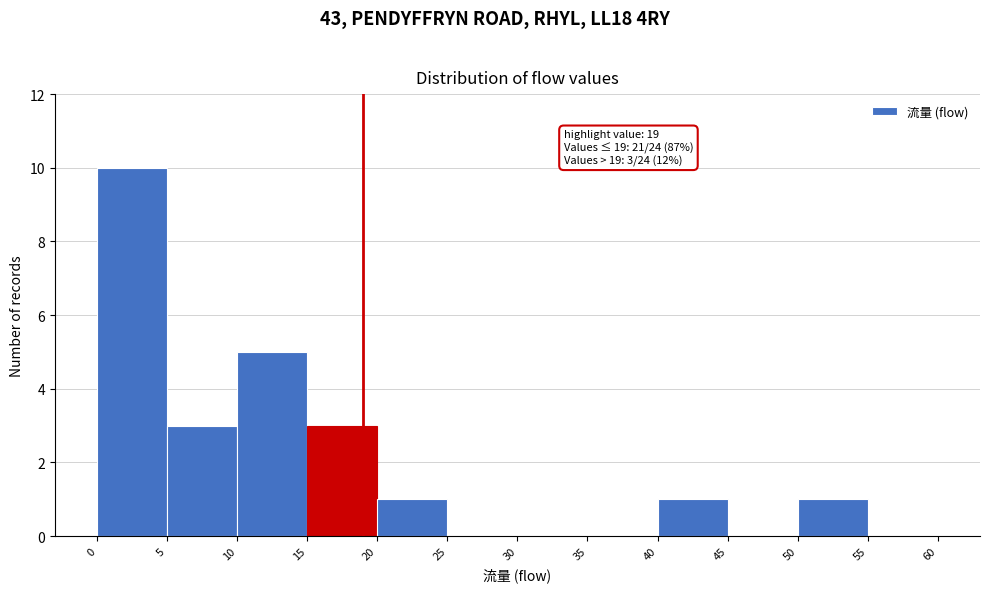

Which range on the x-axis has the tallest bar?

0 to 5